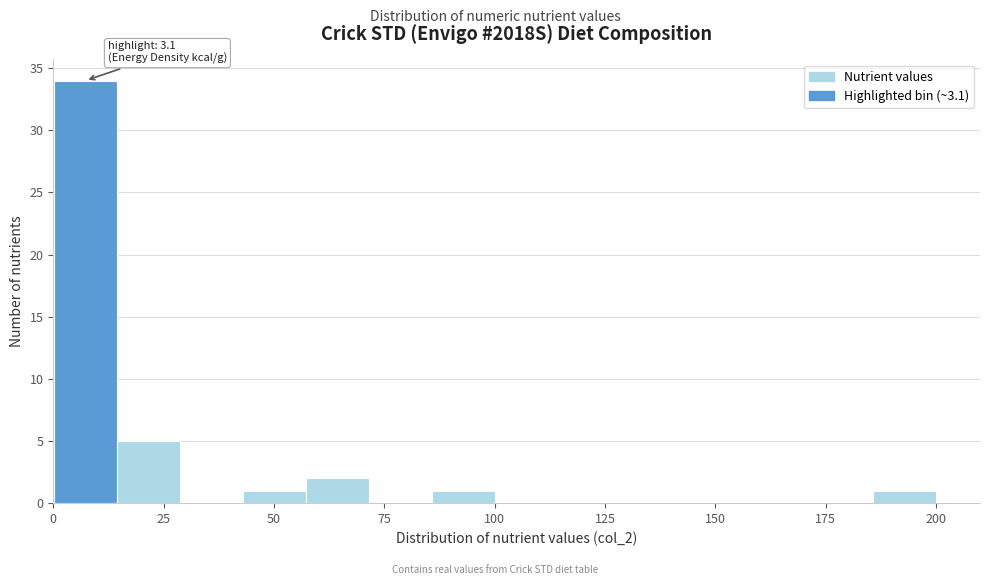

Around what value on the x-axis is the tallest bar? Give the approximate position of its centre, as read against the axis.

5